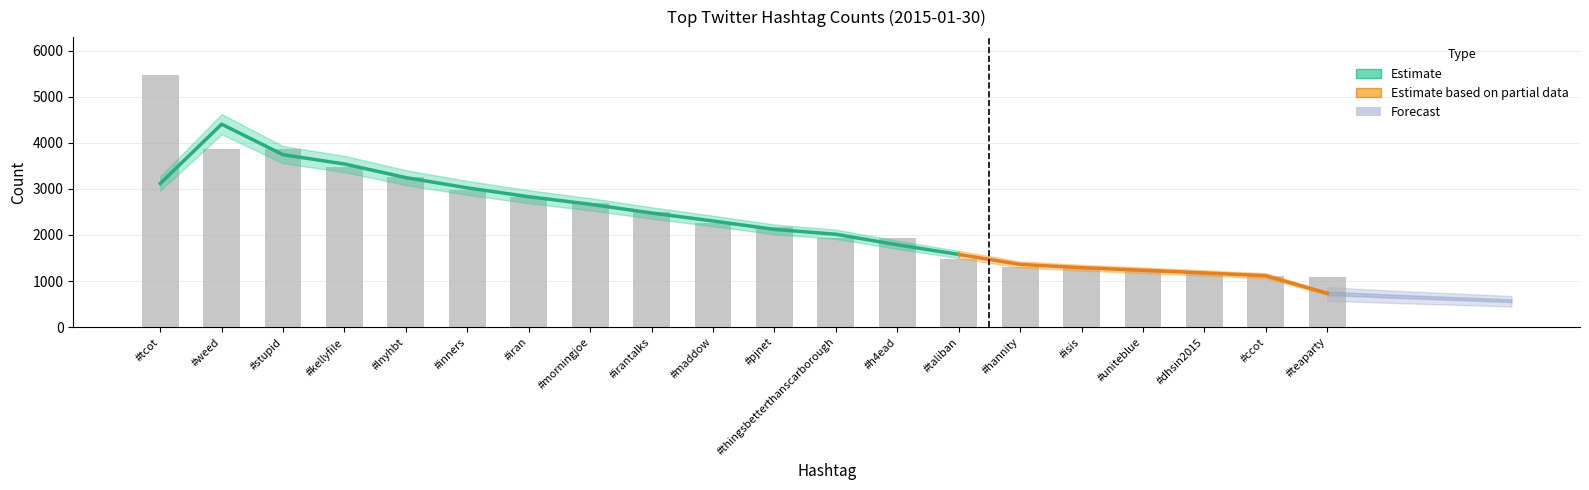

What is the value of the 1st bar from the left?

5475